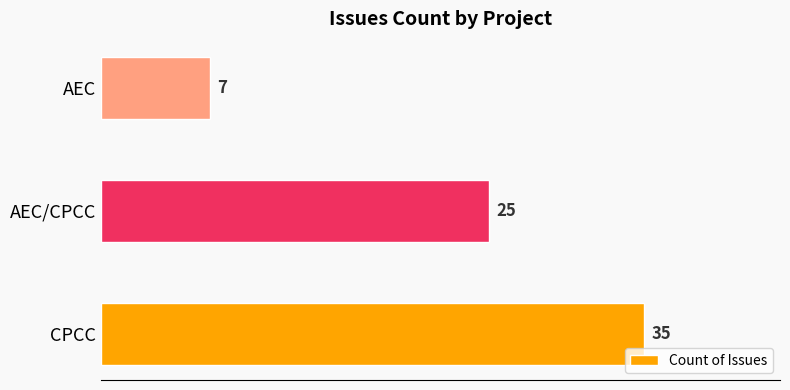

What is the average value?

22